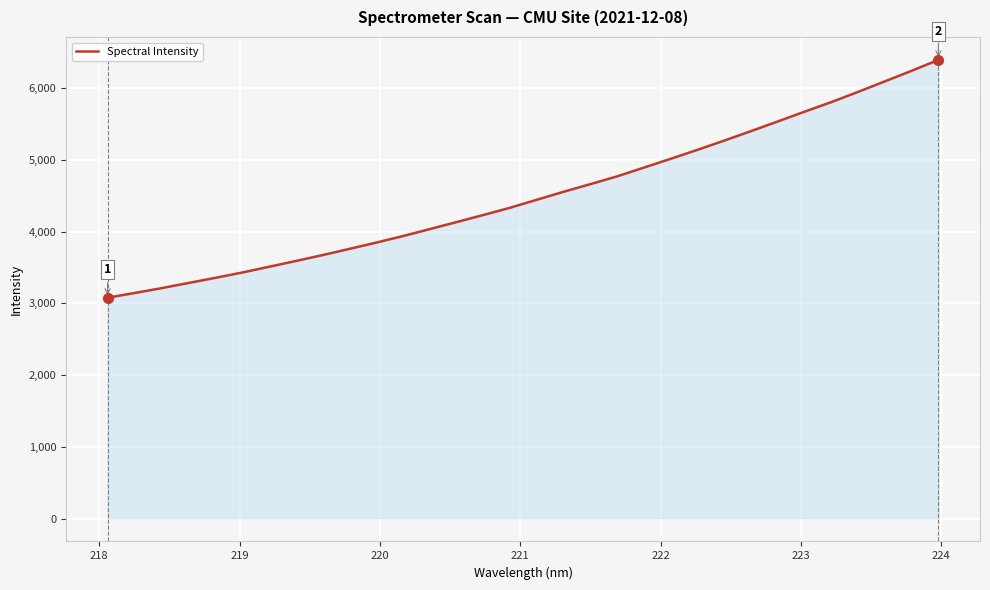

What is the minimum value shown in the chart?

3078.8